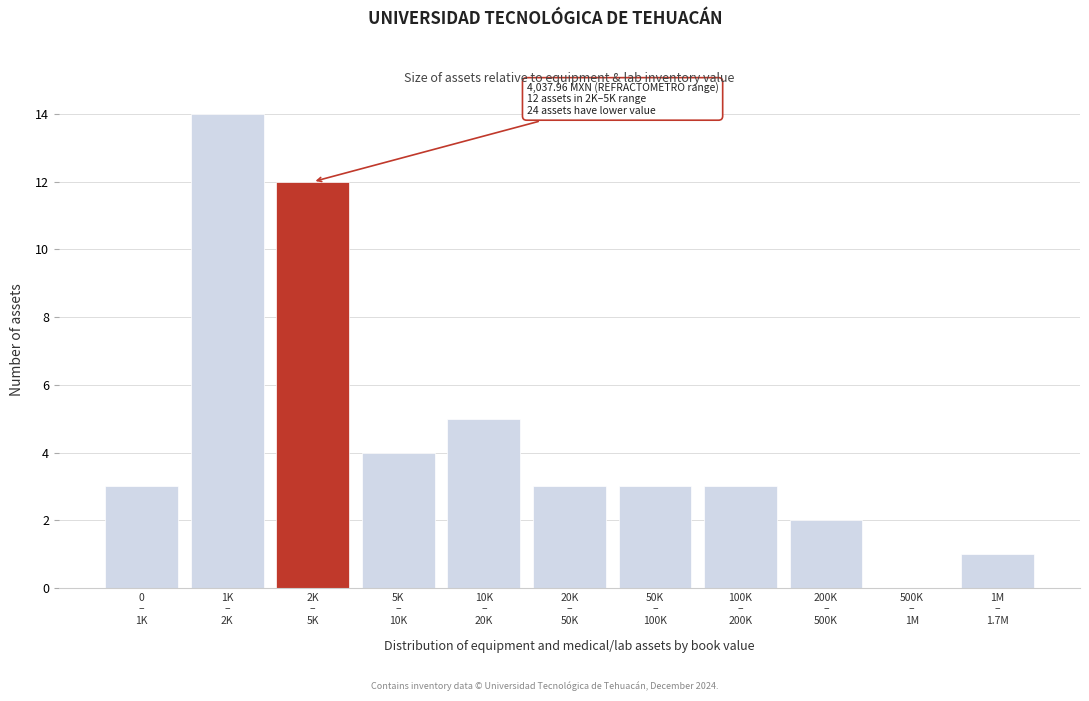

What is the maximum value shown in the chart?

14